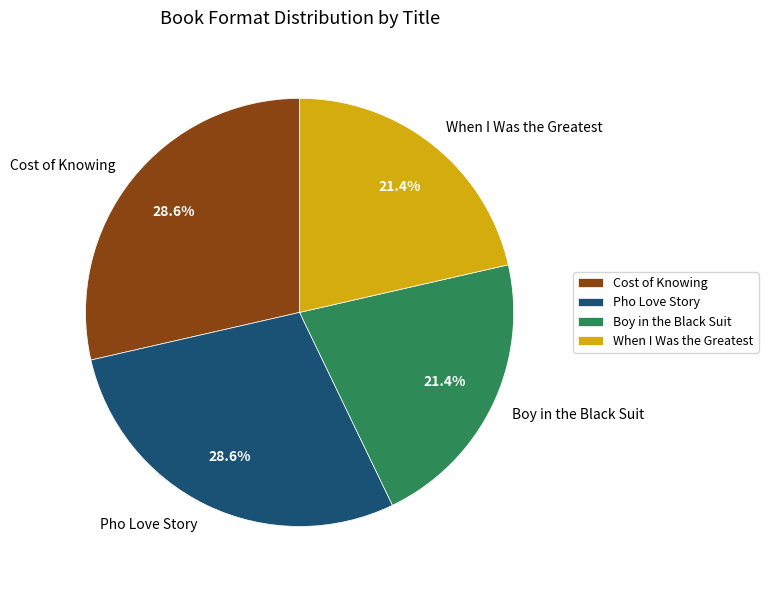

What percentage is NOT represented by Cost of Knowing?

71.4%